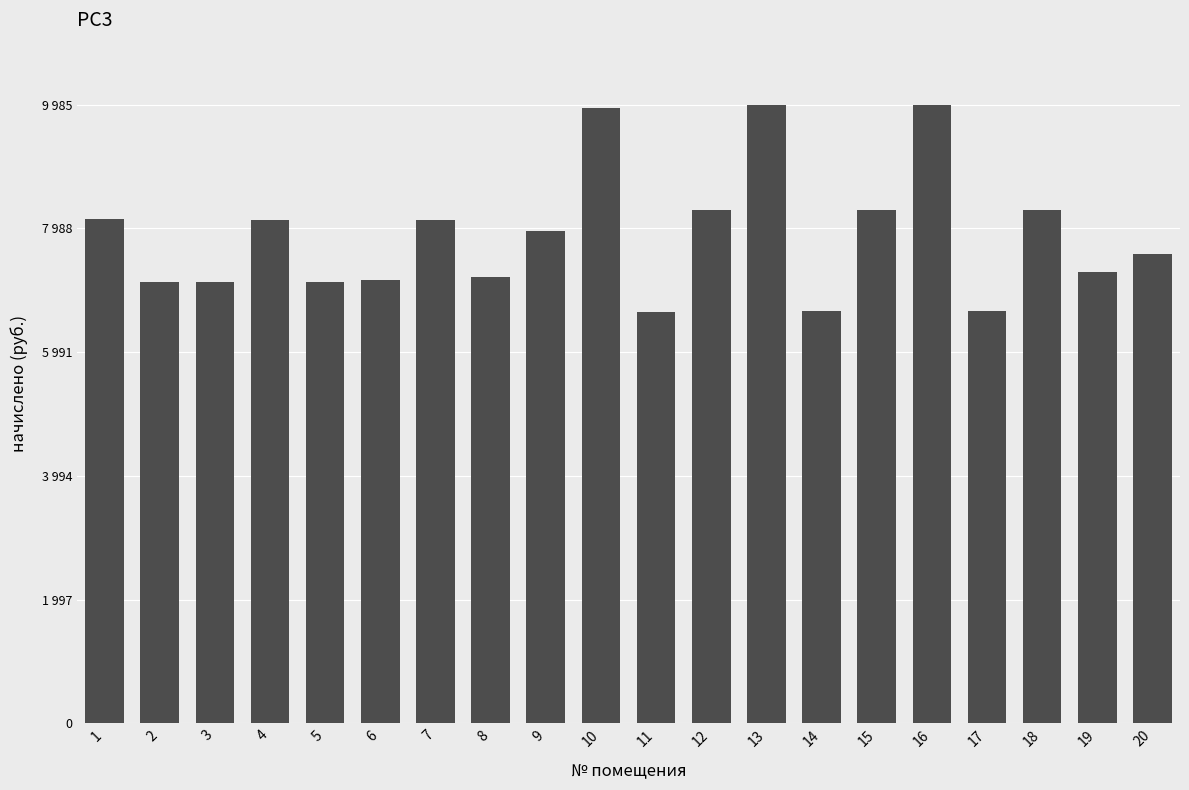

Are the bars horizontal?

No